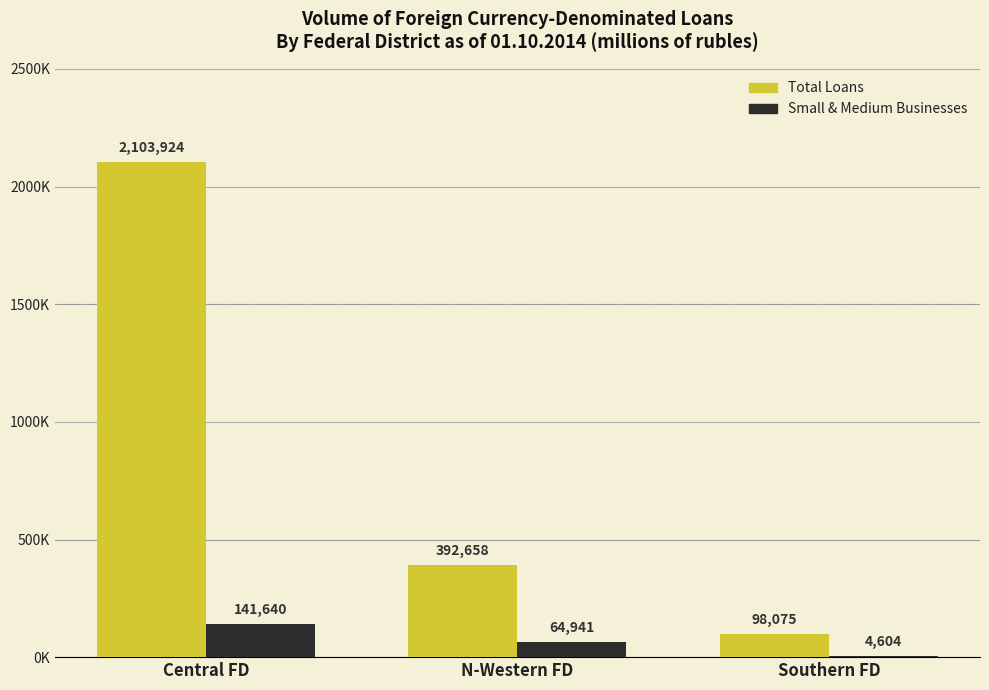

At which label does Total Loans reach its minimum?

Southern FD